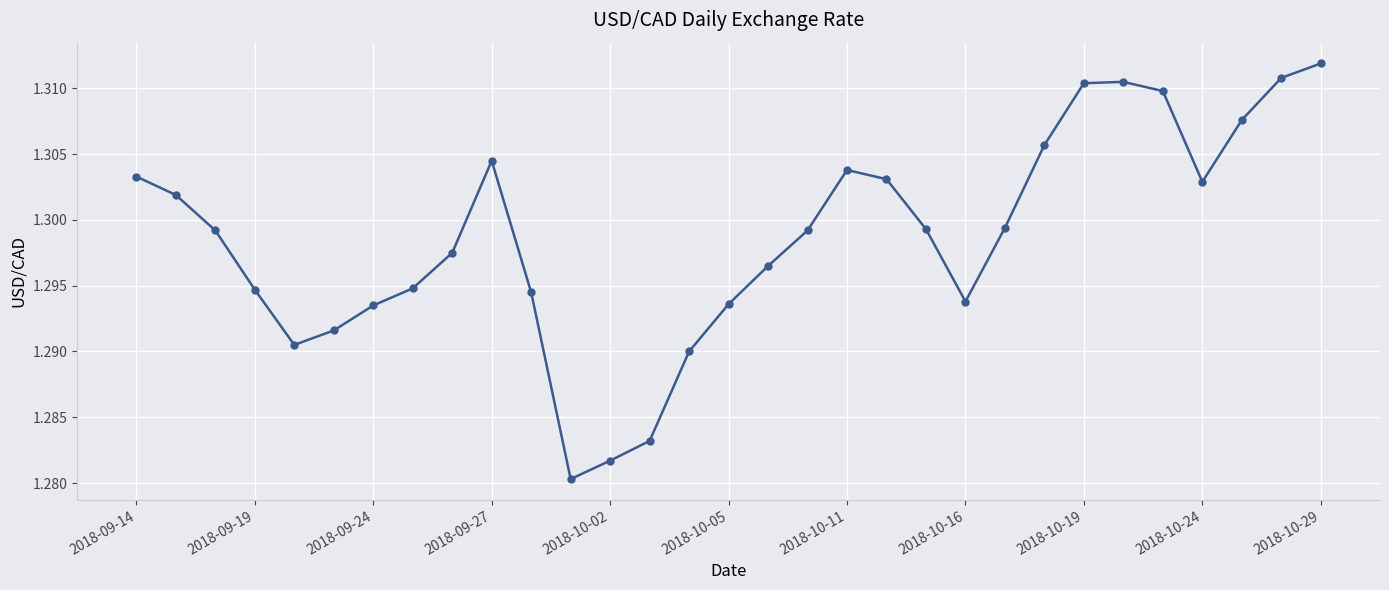

Count the values in the range 1 to 2.

31